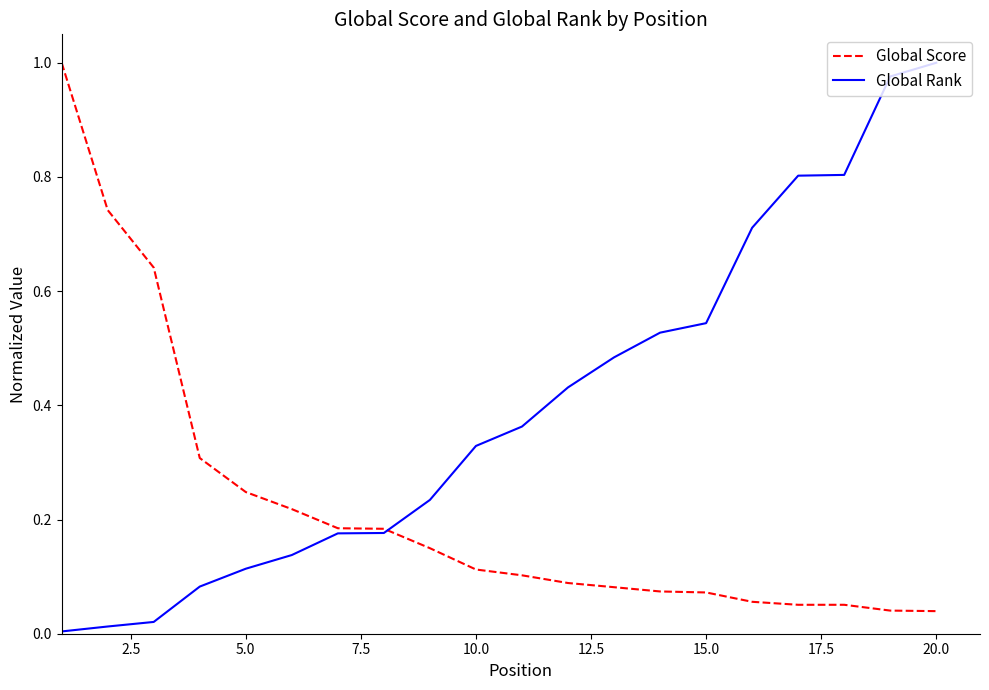

Rank the series by their average value, from lowest to highest.

Global Score, Global Rank